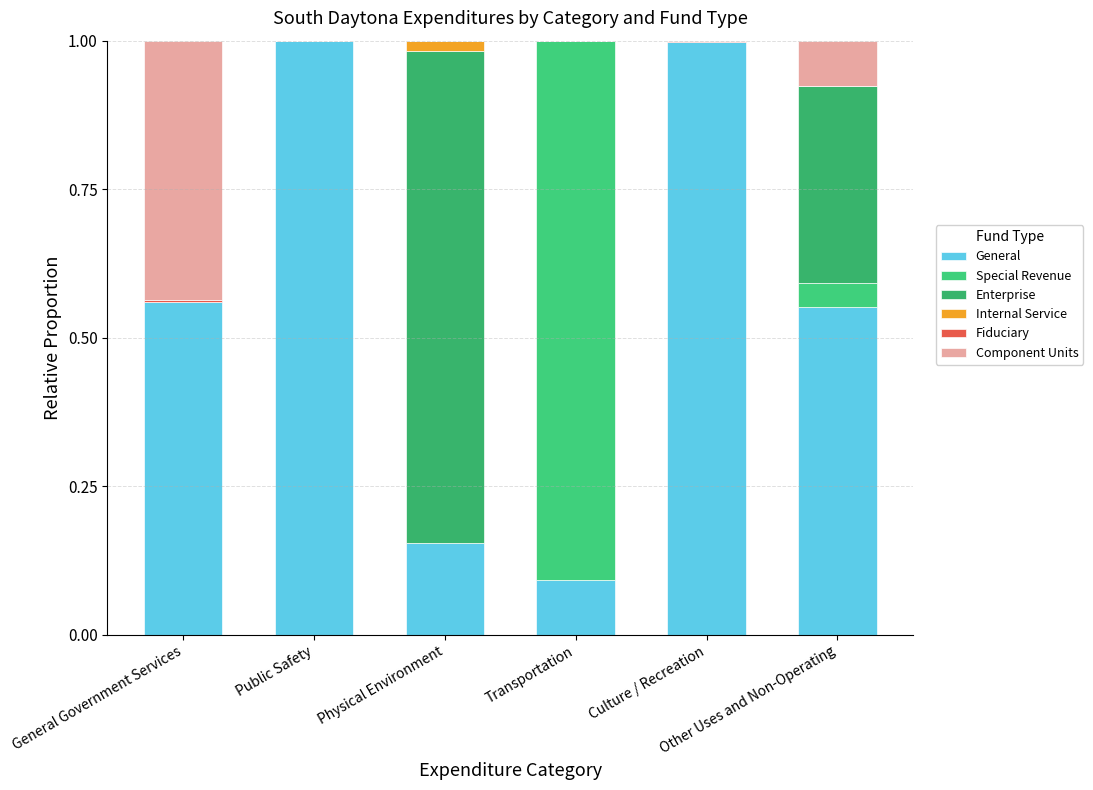

Which series has the largest total across all categories?

General